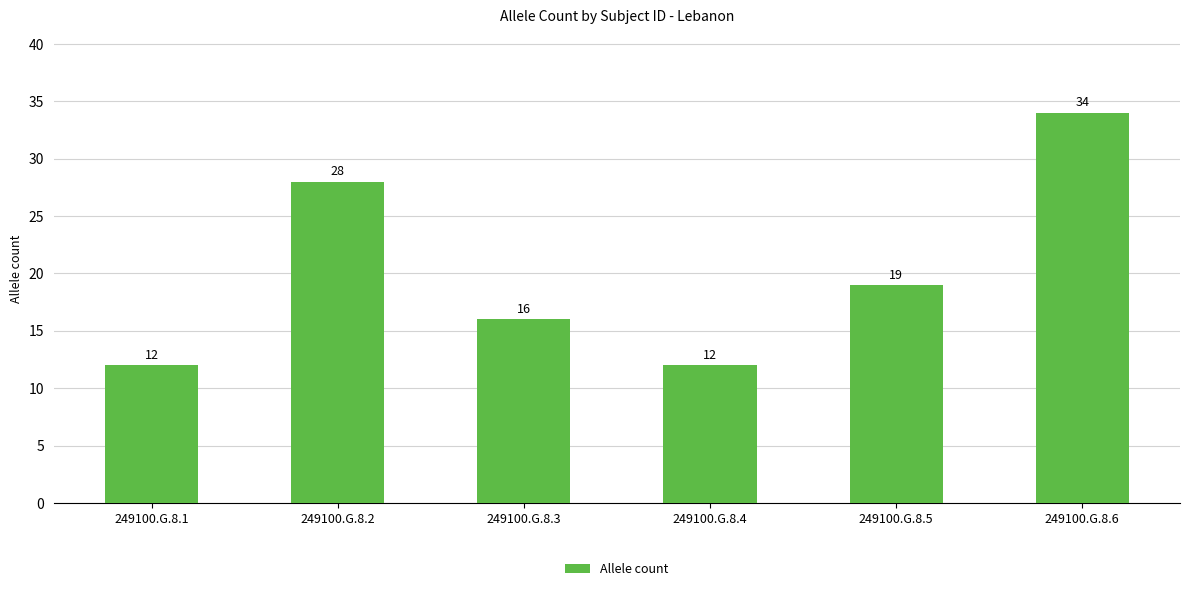

Reading right to left, extract all data points from this chart.

34	19	12	16	28	12